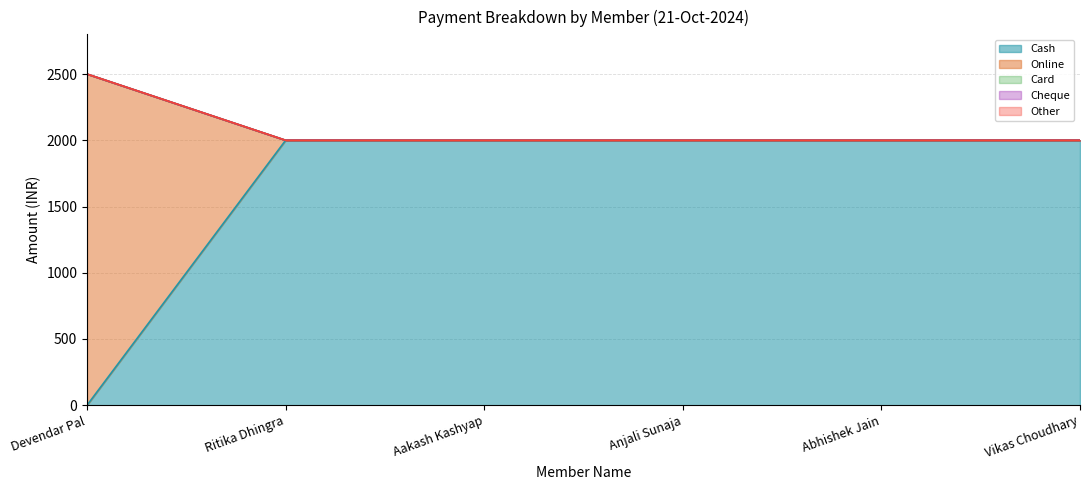

True or false: Cash and Online intersect in this chart.

True